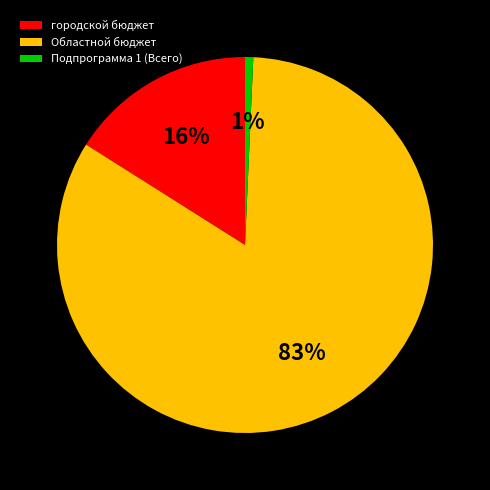

Combined, do городской бюджет and Областной бюджет account for over 50%?

Yes